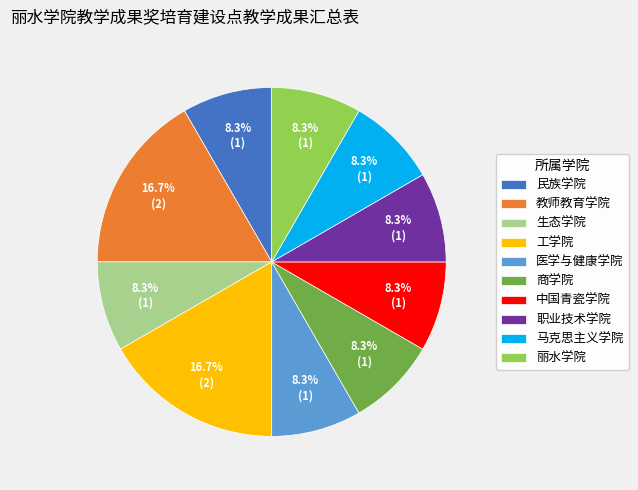

Approximately how many times larger is the value at 中国青瓷学院 compared to 职业技术学院?

1.0